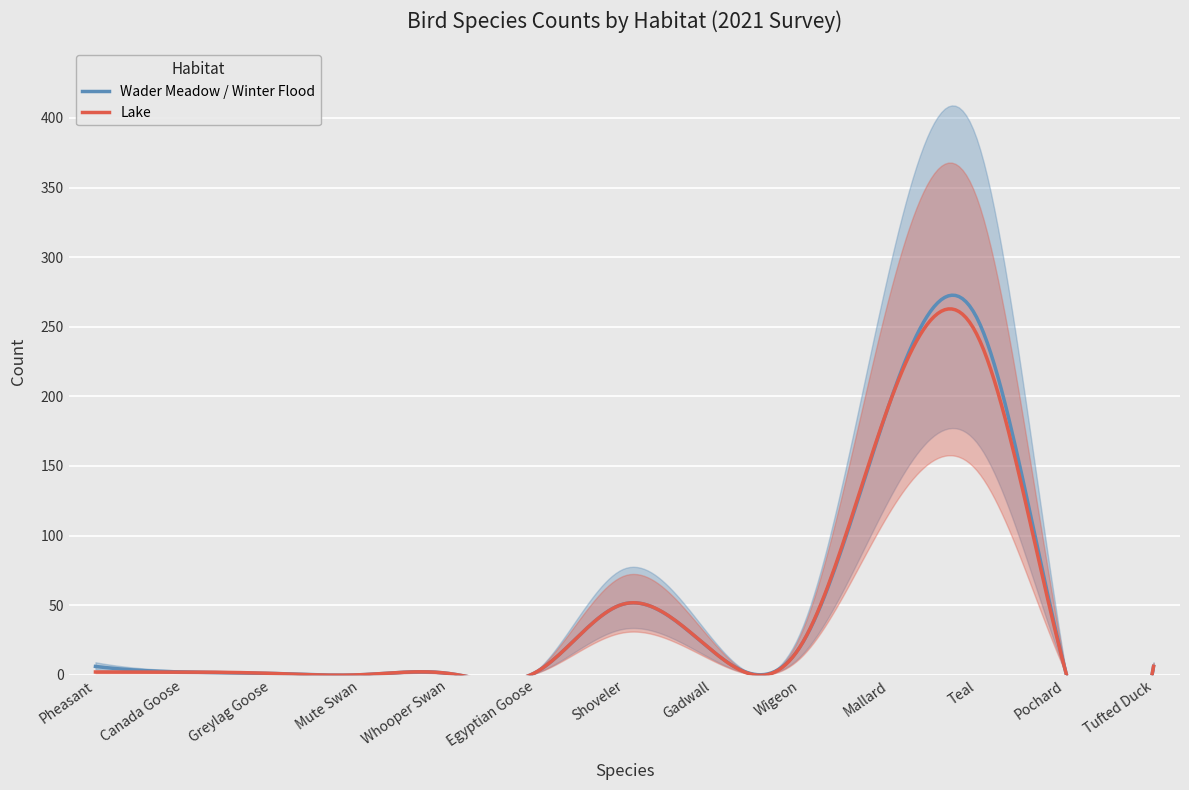

How many lines are shown in the chart?

2